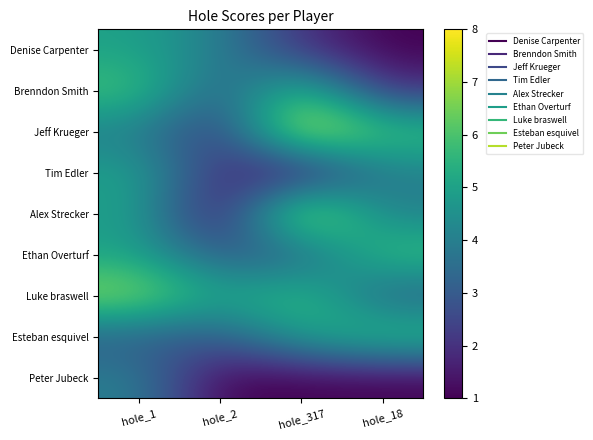

Which has a higher value, hole_1 or hole_317?

hole_1